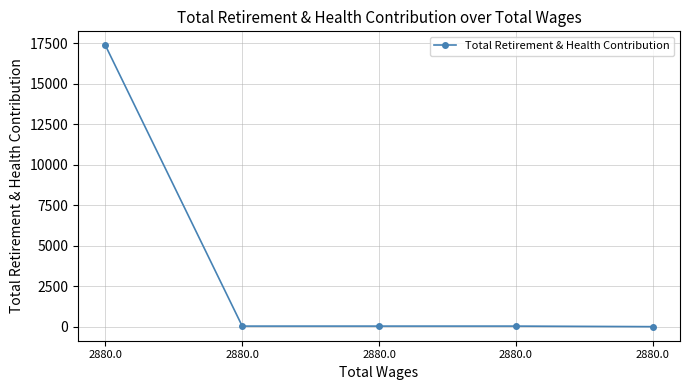

Reading left to right, list all the values displayed in this chart.

17365	34	34	34	0